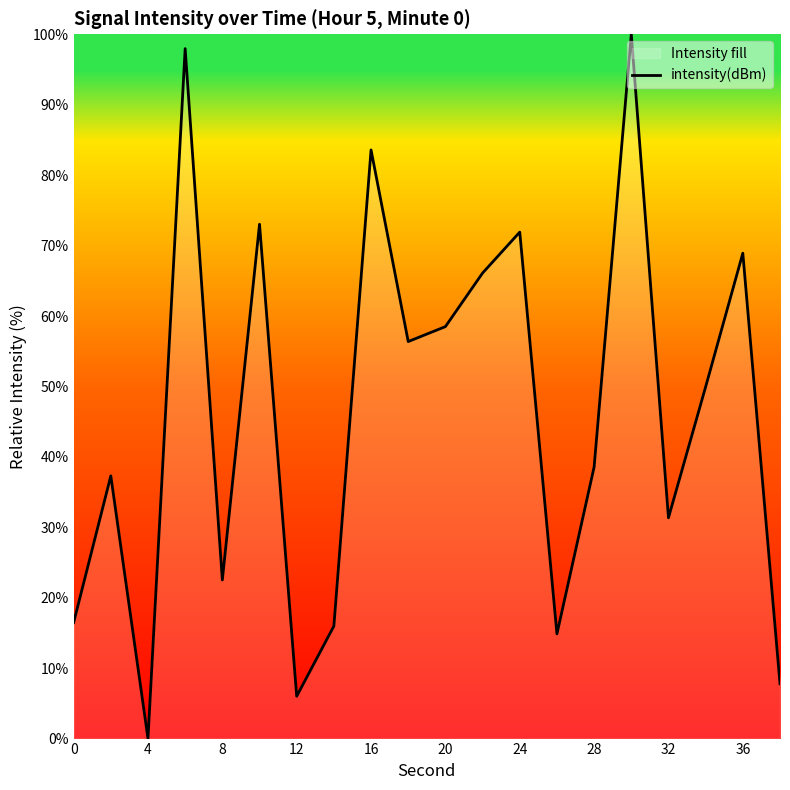

What is the ratio of the value at 19 to the value at 0?

0.5